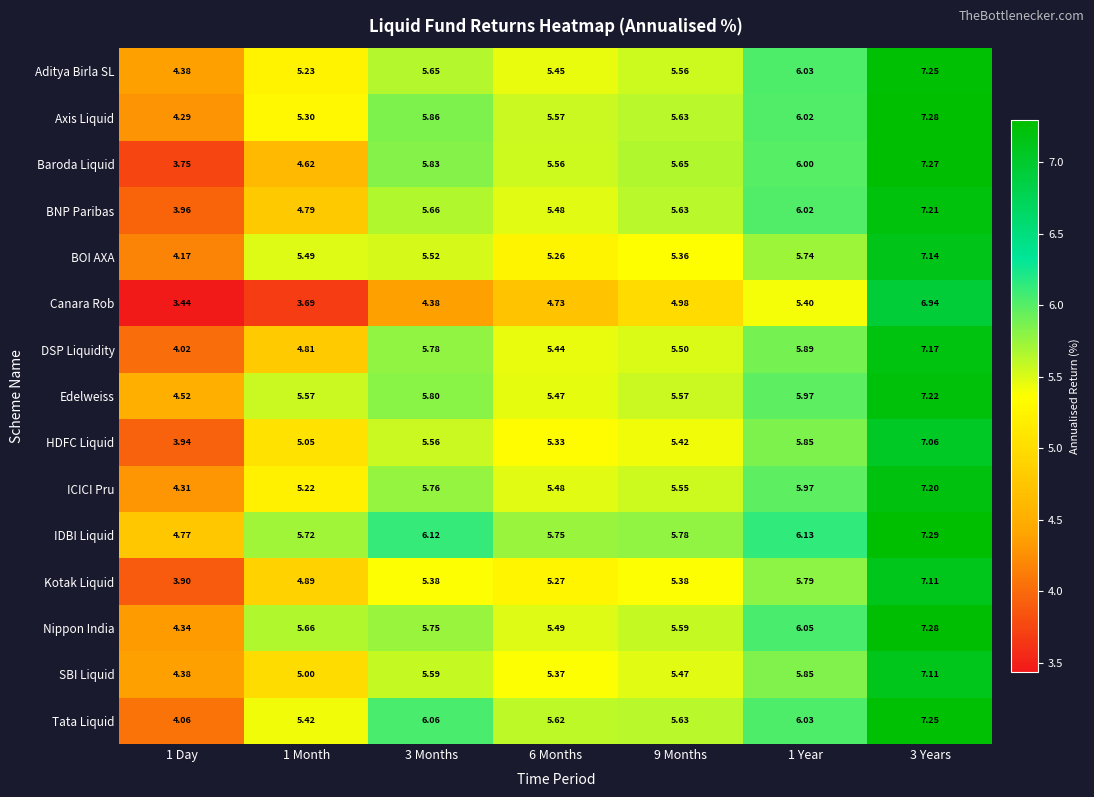

Which series has the largest total across all categories?

IDBI Liquid